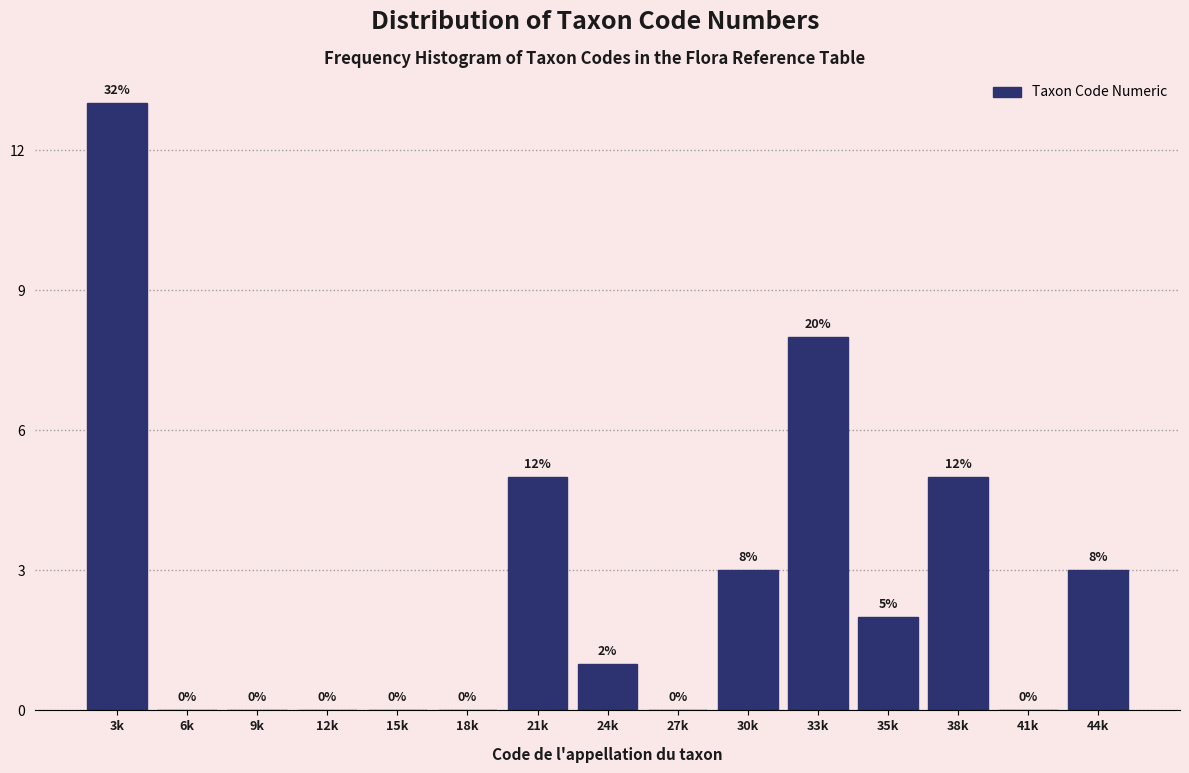

Reading right to left, extract all data points from this chart.

44k=3	41k=0	38k=5	35k=2	33k=8	30k=3	27k=0	24k=1	21k=5	18k=0	15k=0	12k=0	9k=0	6k=0	3k=13